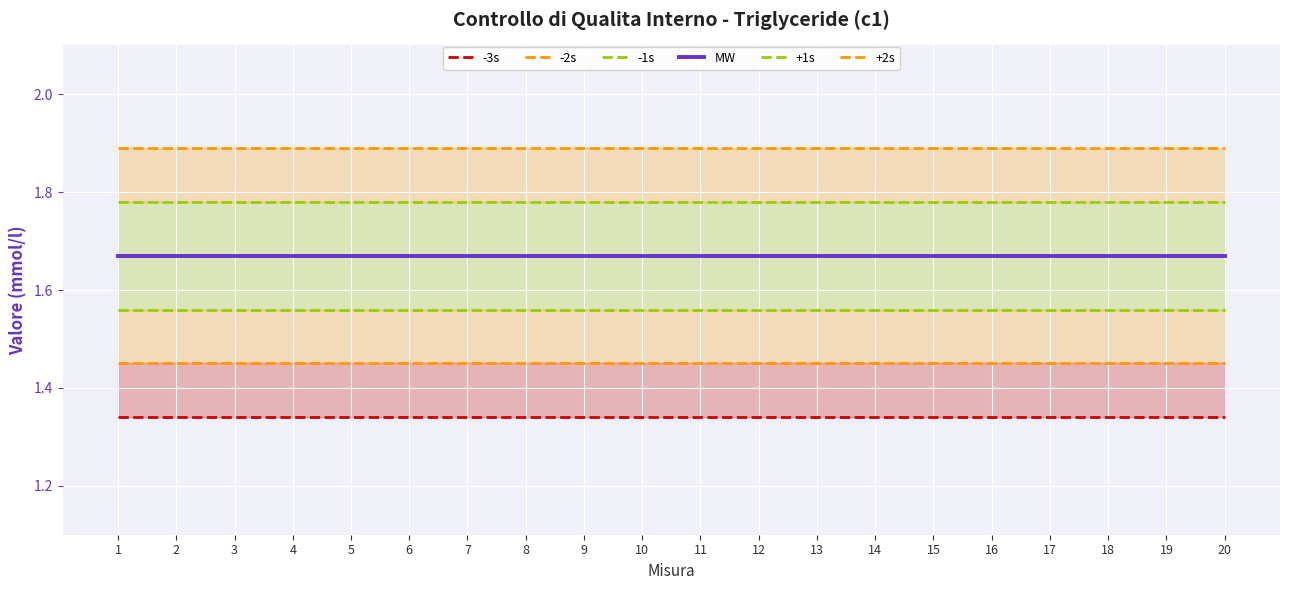

Does the chart display data point markers on the line(s)?

No